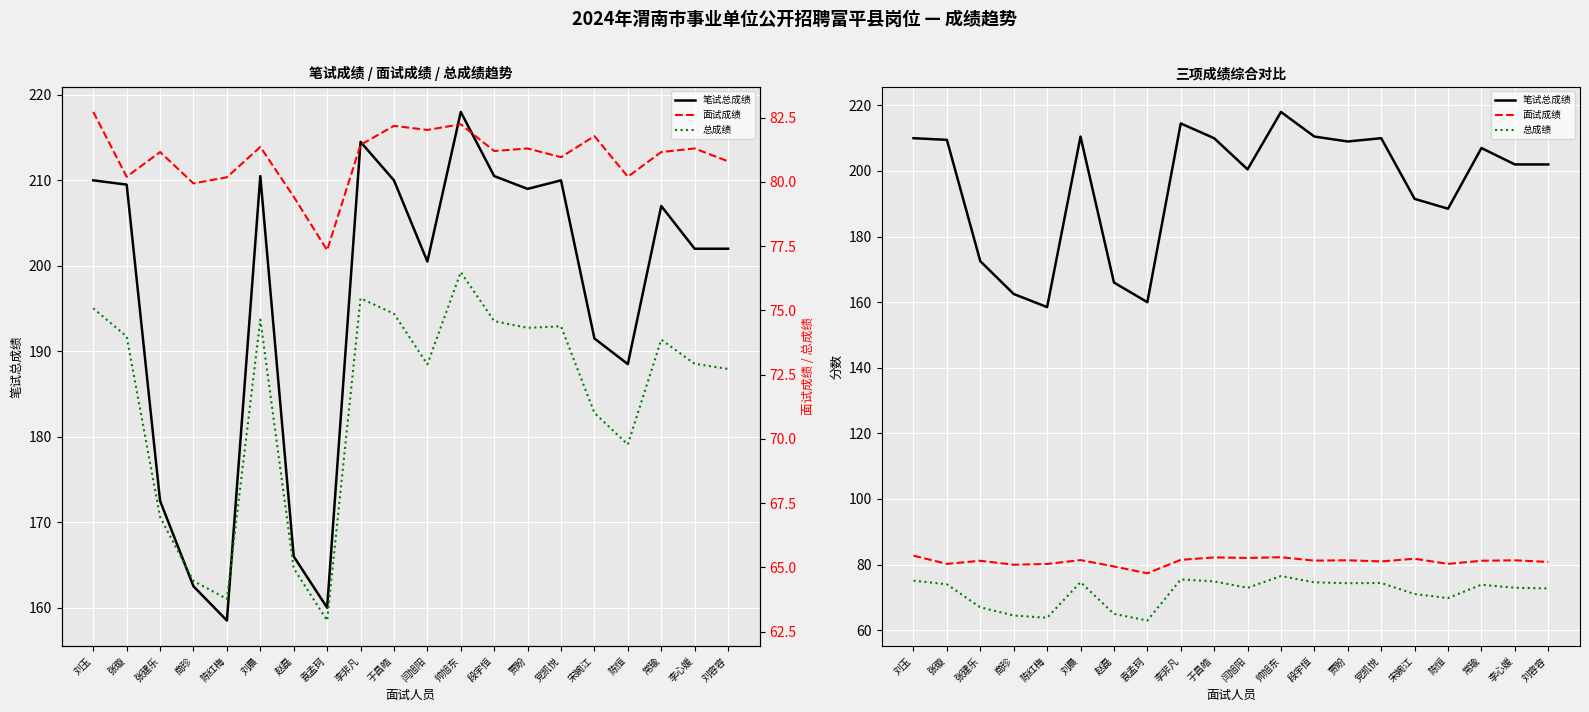

What is the smallest value displayed?

62.9